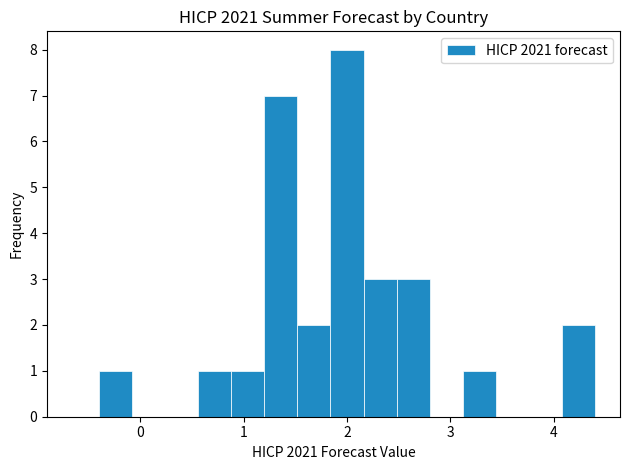

Read against the x-axis, roughly where is the centre of the tallest bar?

2.0